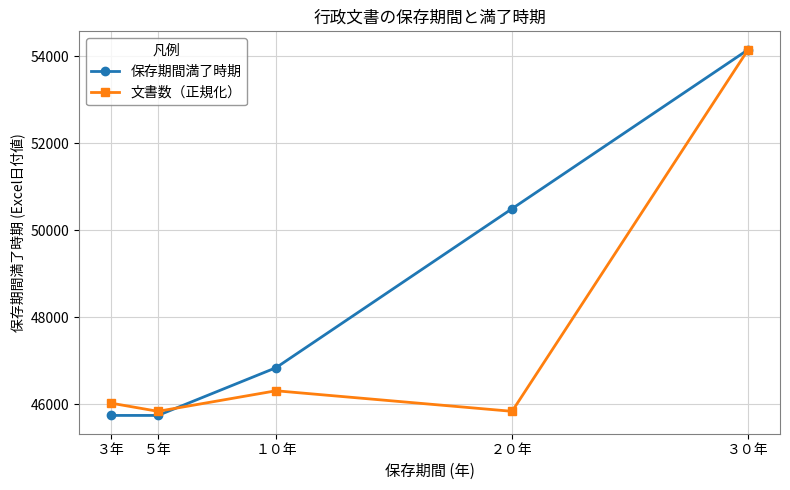

Where is 保存期間満了時期 nearest to the value 49947?

２０年